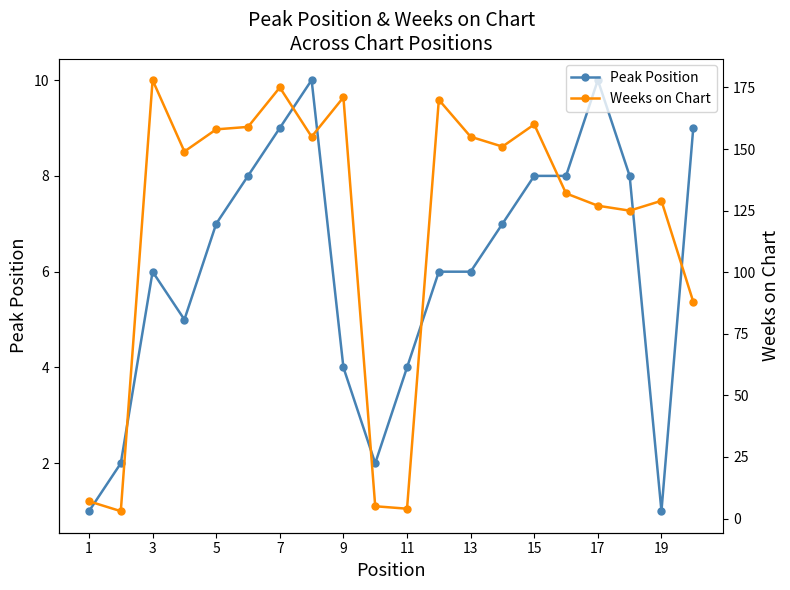

What is the difference between the maximum and minimum values in the Weeks on Chart series?

175